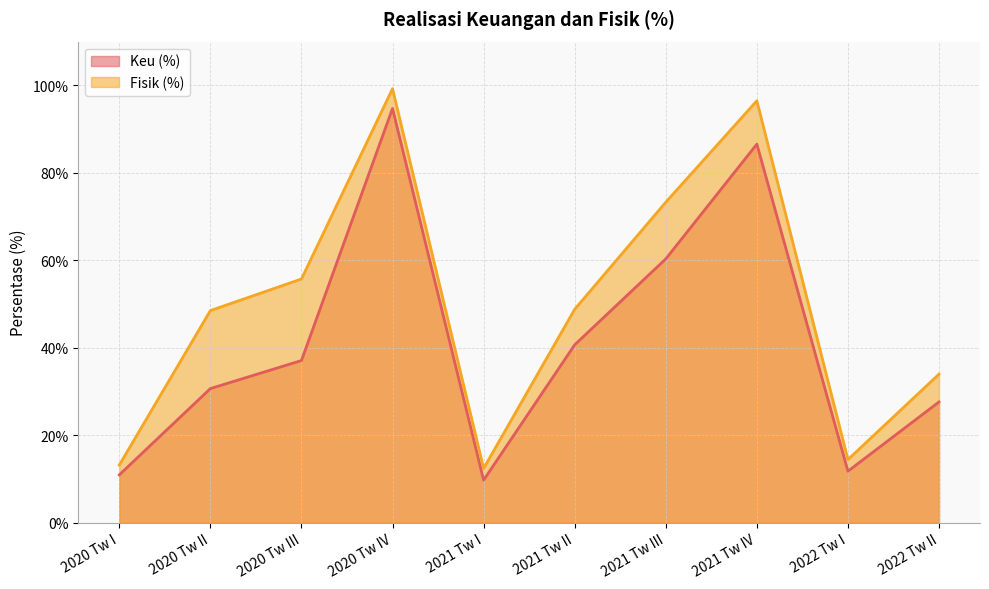

What are all the series names shown in the legend?

Keu (%), Fisik (%)